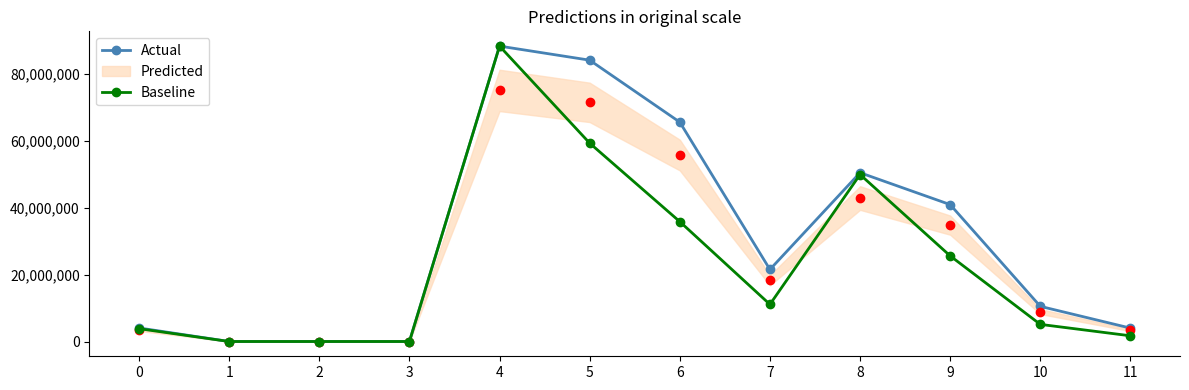

Which series has the widest spread of values?

Actual